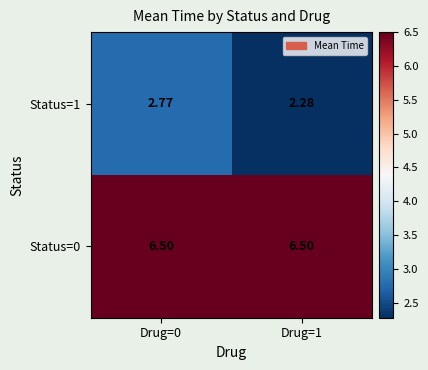

List the series in order of their peak value, highest first.

Status=0, Status=1